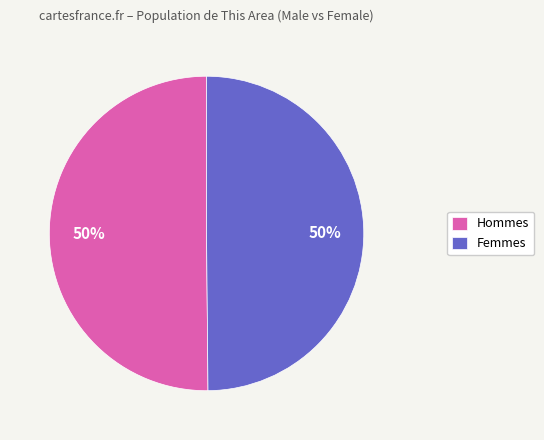

Approximately how many times larger is the value at Femmes compared to Hommes?

1.0